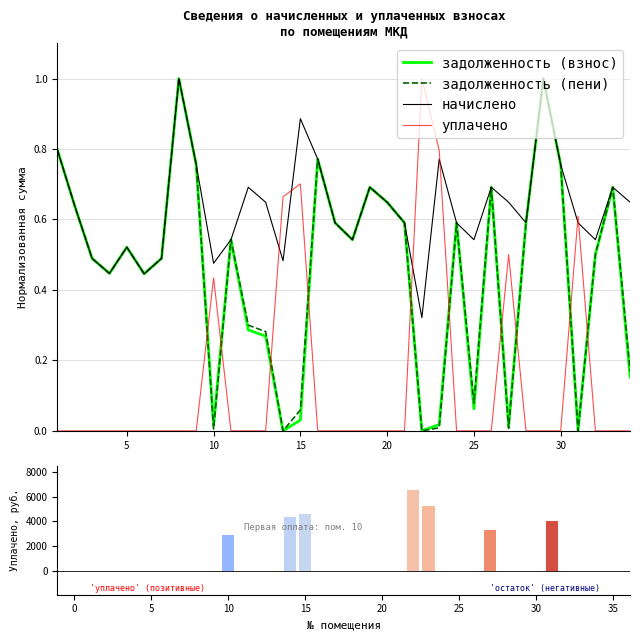

What is the label of the 20th bar from the left?

20